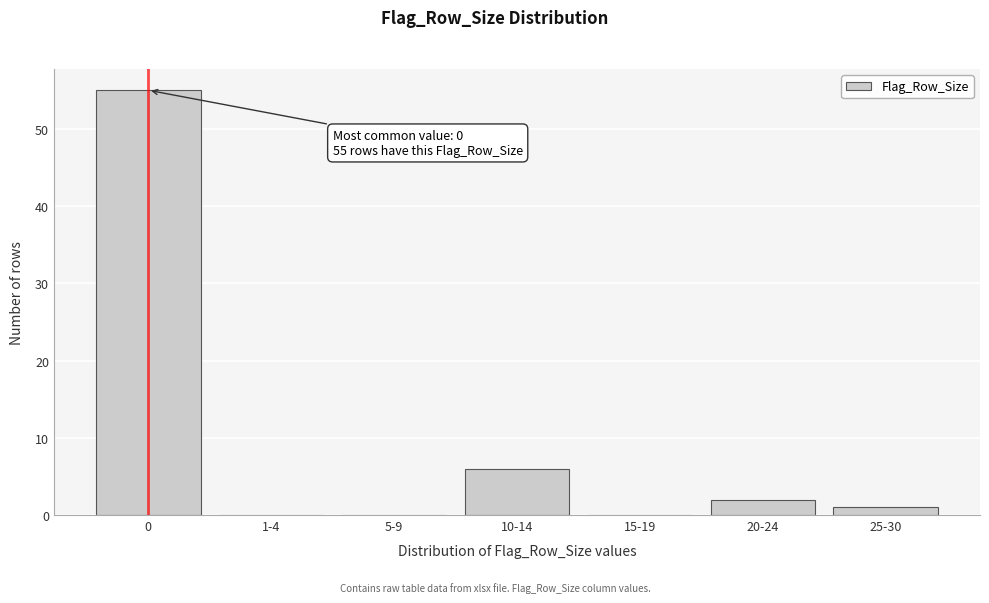

Reading left to right, transcribe all the data shown in this chart.

0=55	1-4=0	5-9=0	10-14=6	15-19=0	20-24=2	25-30=1